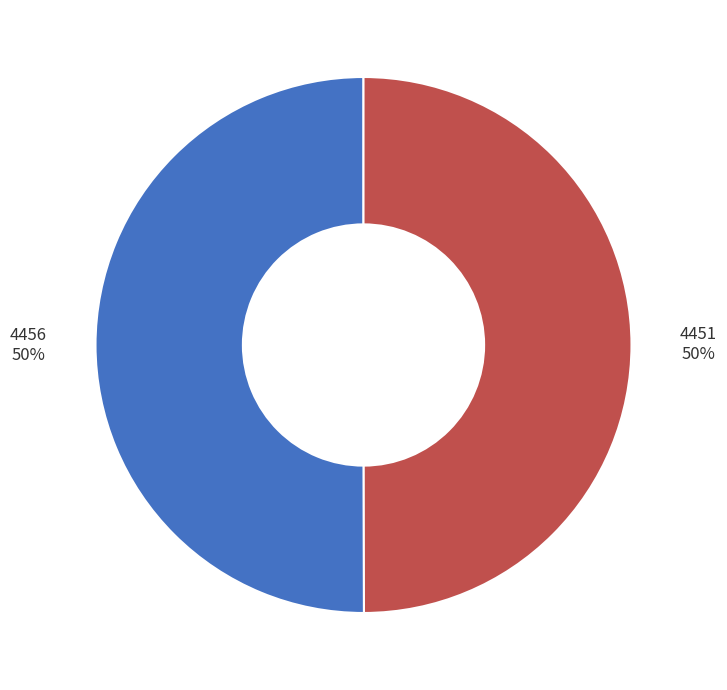

Count the number of slices in the pie.

2